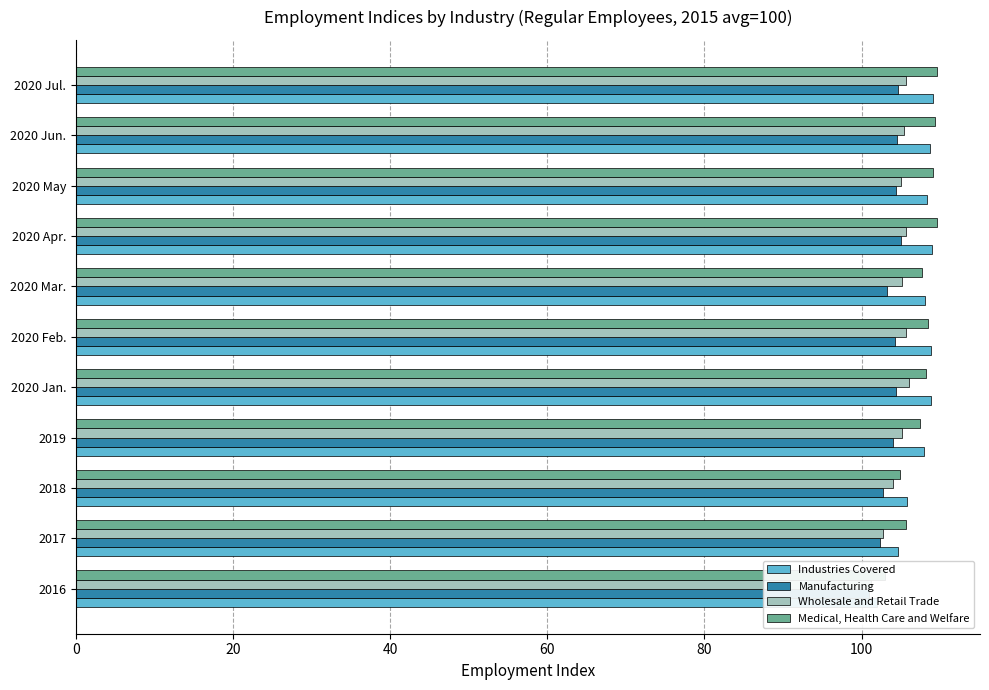

What is the difference between the maximum and second lowest values in the Industries Covered series?

4.4